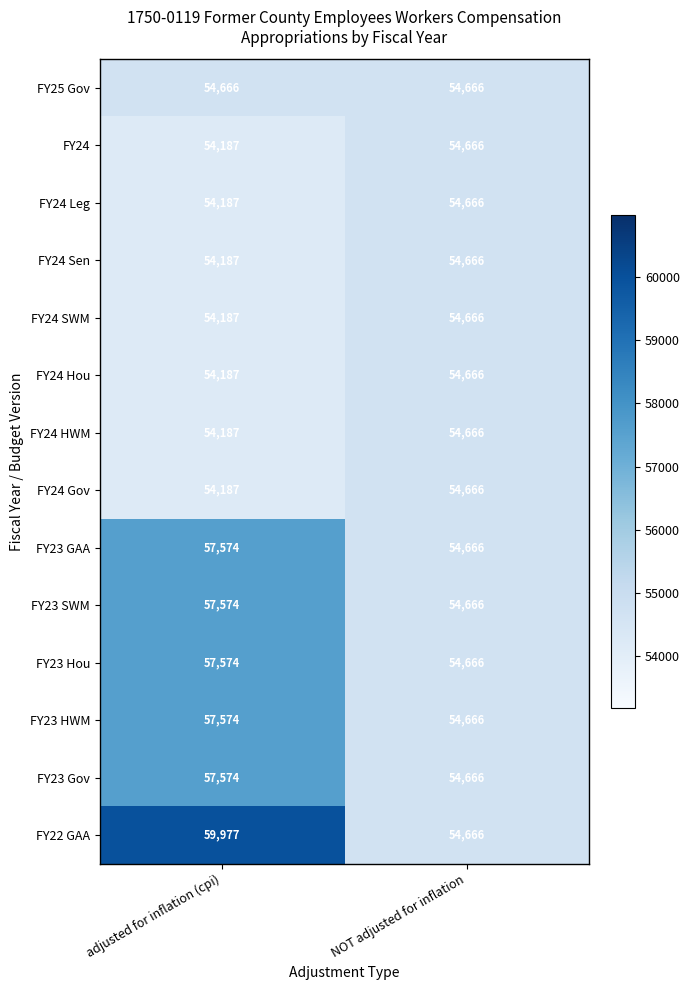

Reading left to right, transcribe all the data shown in this chart.

FY25 Gov: adjusted for inflation (cpi)=54666	NOT adjusted for inflation=54666
FY24: adjusted for inflation (cpi)=54187	NOT adjusted for inflation=54666
FY24 Leg: adjusted for inflation (cpi)=54187	NOT adjusted for inflation=54666
FY24 Sen: adjusted for inflation (cpi)=54187	NOT adjusted for inflation=54666
FY24 SWM: adjusted for inflation (cpi)=54187	NOT adjusted for inflation=54666
FY24 Hou: adjusted for inflation (cpi)=54187	NOT adjusted for inflation=54666
FY24 HWM: adjusted for inflation (cpi)=54187	NOT adjusted for inflation=54666
FY24 Gov: adjusted for inflation (cpi)=54187	NOT adjusted for inflation=54666
FY23 GAA: adjusted for inflation (cpi)=57574	NOT adjusted for inflation=54666
FY23 SWM: adjusted for inflation (cpi)=57574	NOT adjusted for inflation=54666
FY23 Hou: adjusted for inflation (cpi)=57574	NOT adjusted for inflation=54666
FY23 HWM: adjusted for inflation (cpi)=57574	NOT adjusted for inflation=54666
FY23 Gov: adjusted for inflation (cpi)=57574	NOT adjusted for inflation=54666
FY22 GAA: adjusted for inflation (cpi)=59977	NOT adjusted for inflation=54666